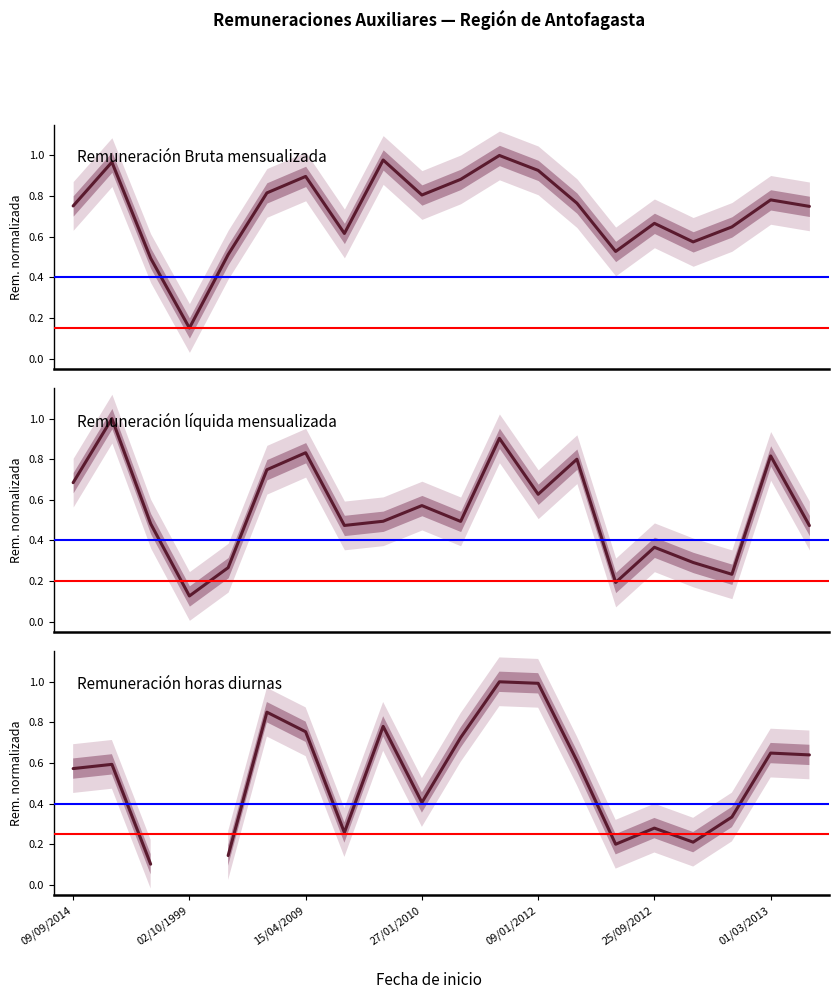

True or false: Remuneración líquida mensualizada has a value of 0.8 at 13.

True